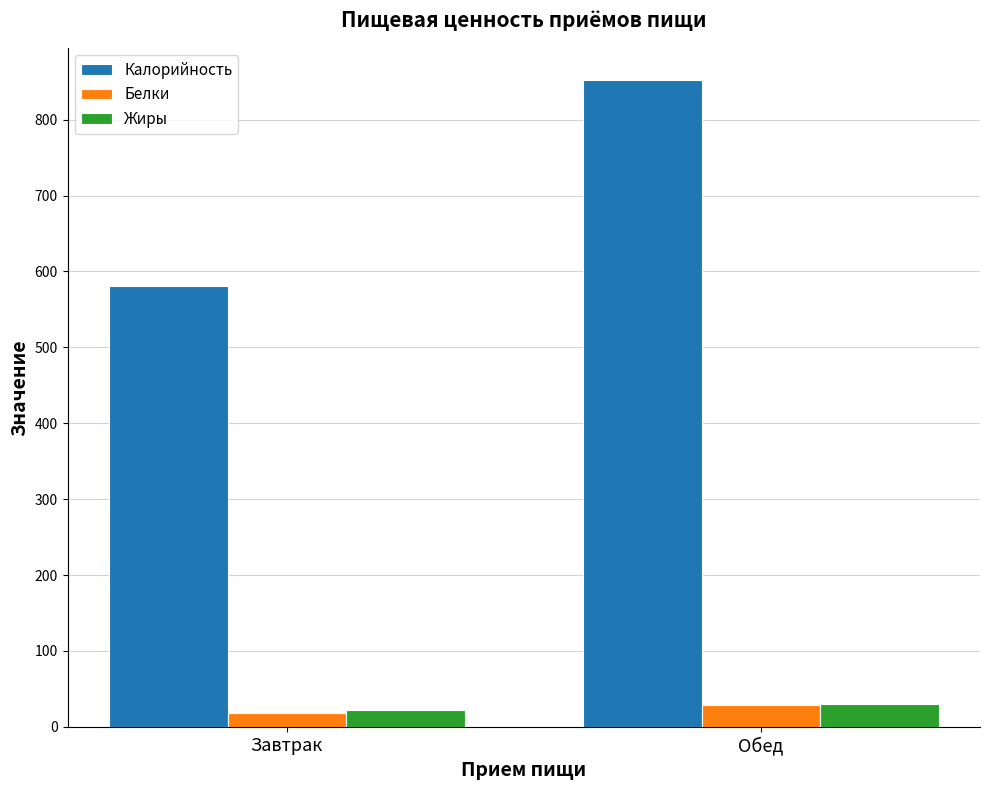

Between Завтрак and Обед, which series saw the biggest shift?

Калорийность